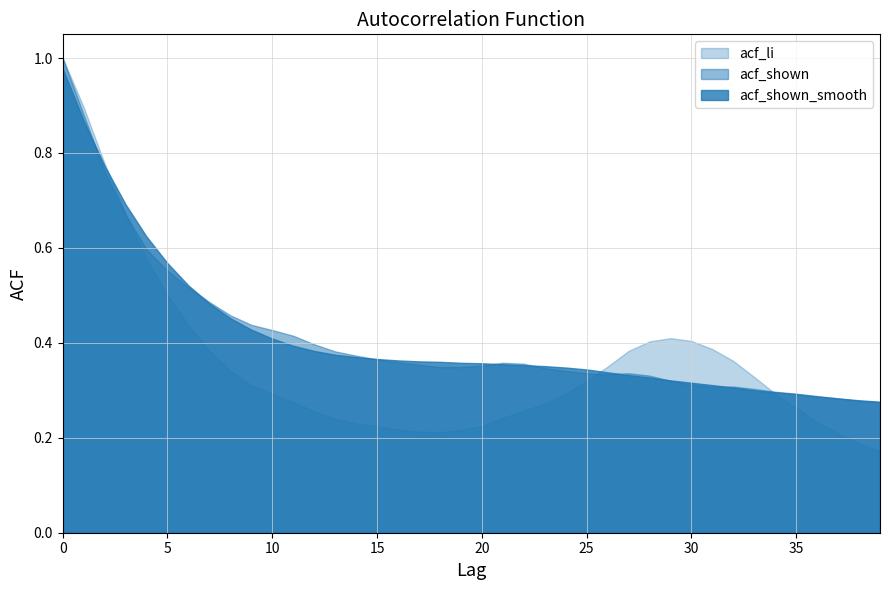

Which series ends up on top after the final intersection of acf_shown and acf_li?

acf_shown